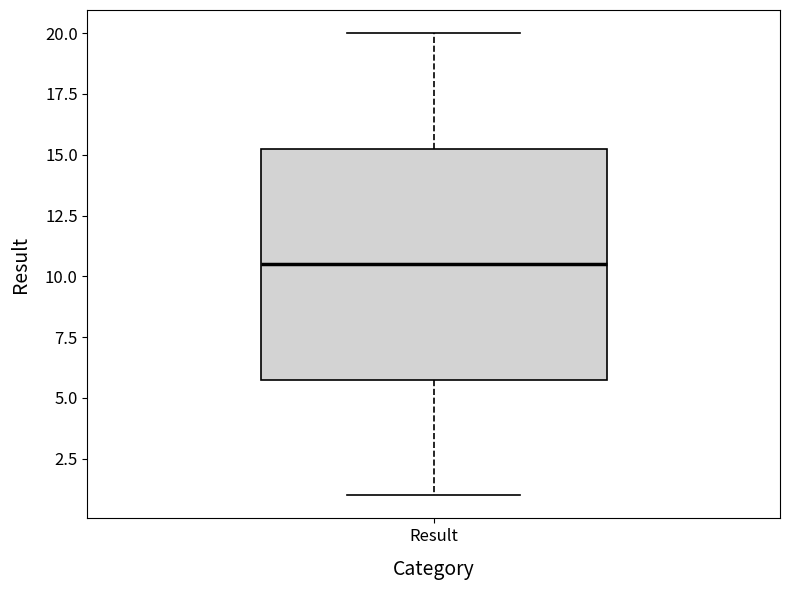

Read this box plot against the y-axis: the position of the median line, the range covered by the box, and the ends of both whiskers. The values are not printed on the chart, so give them approximately, as read against the axis.

median 10.5, box 6.0 to 15.5, whiskers 1.0 to 20.0